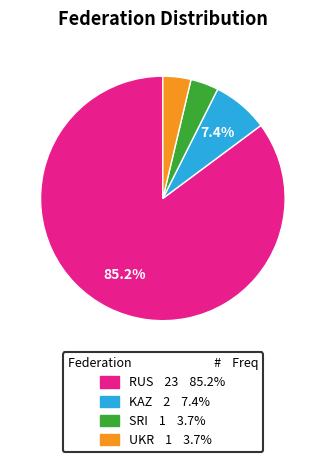

Combined, do SRI and UKR account for over 50%?

No